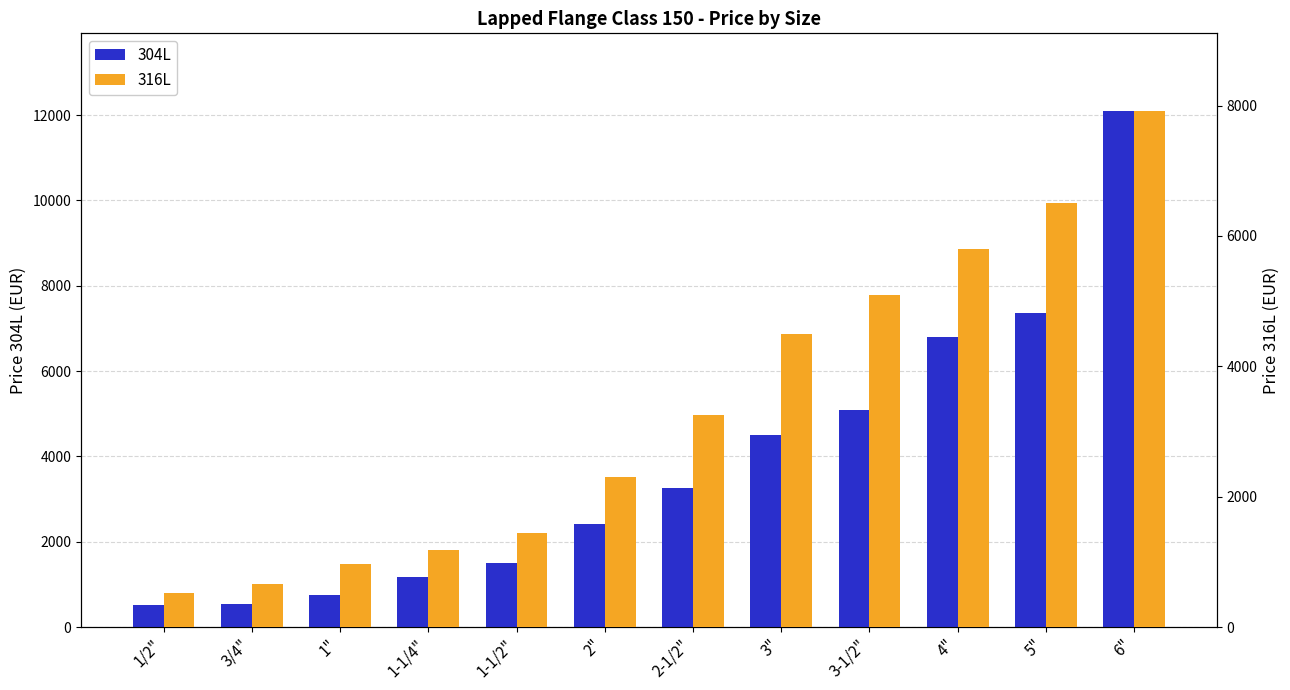

Is the value of 316L at 1/2" greater than the value of 304L at 1-1/4"?

No